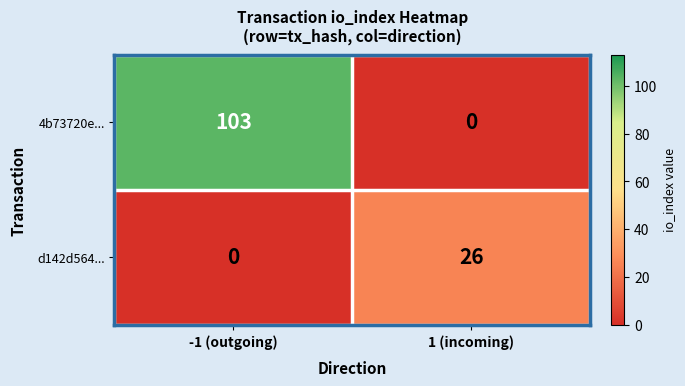

Reading left to right, what are all the values shown in this chart?

4b73720e...: 103	0
d142d564...: 0	26